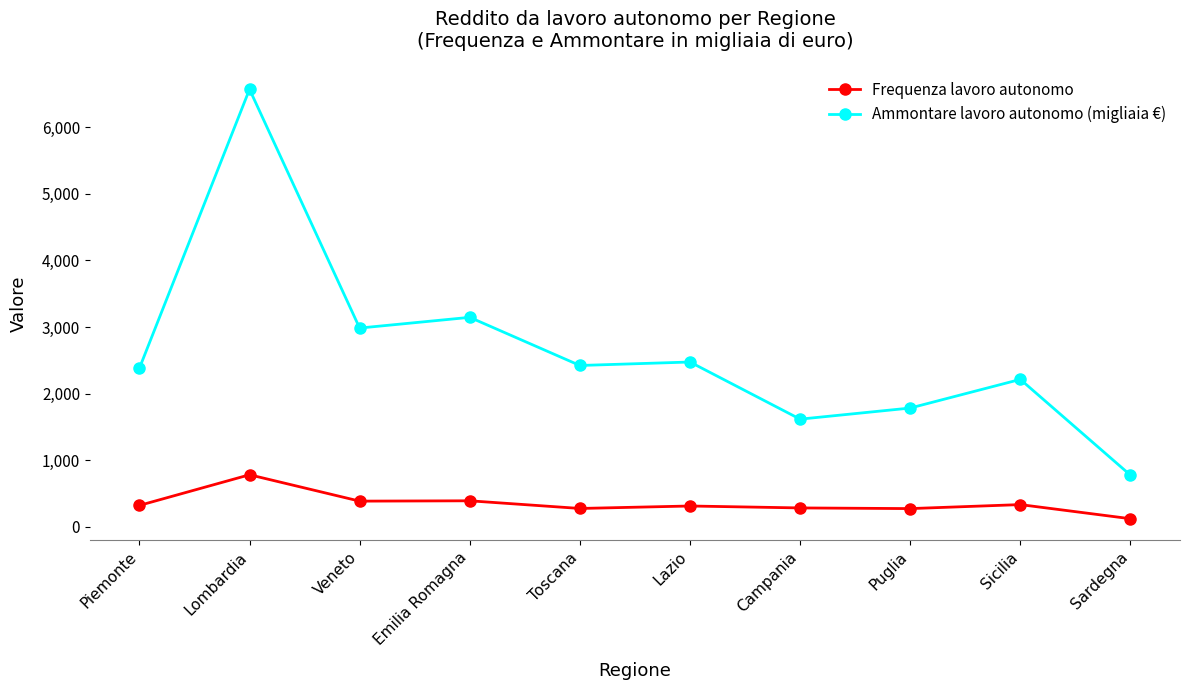

At which label does Ammontare lavoro autonomo (migliaia €) reach its peak?

Lombardia